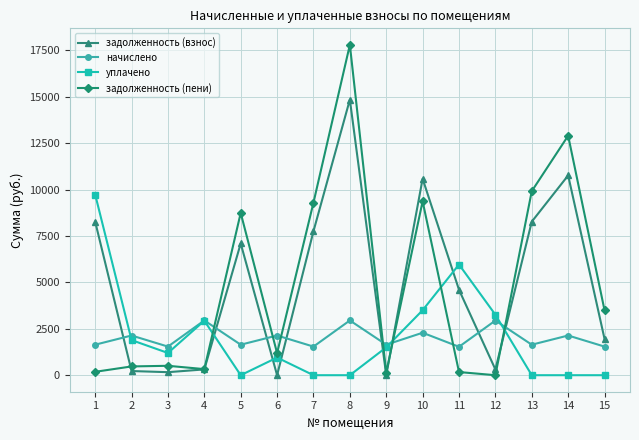

What is the maximum value shown in the chart?

17792.6